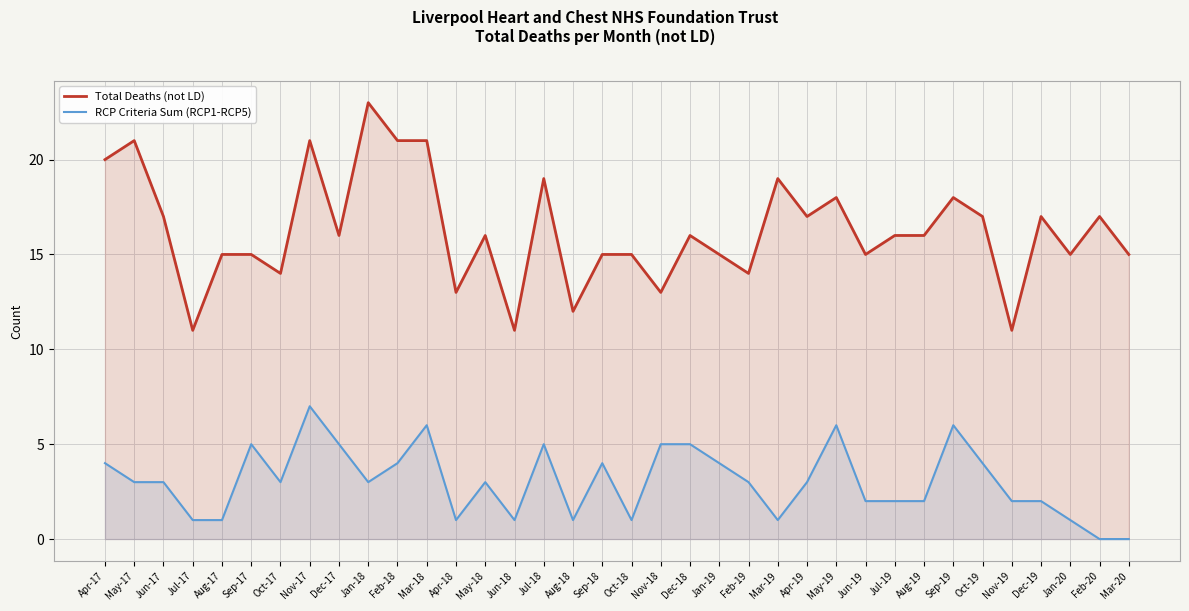

How many values in the Total Deaths (not LD) series exceed 16?

15